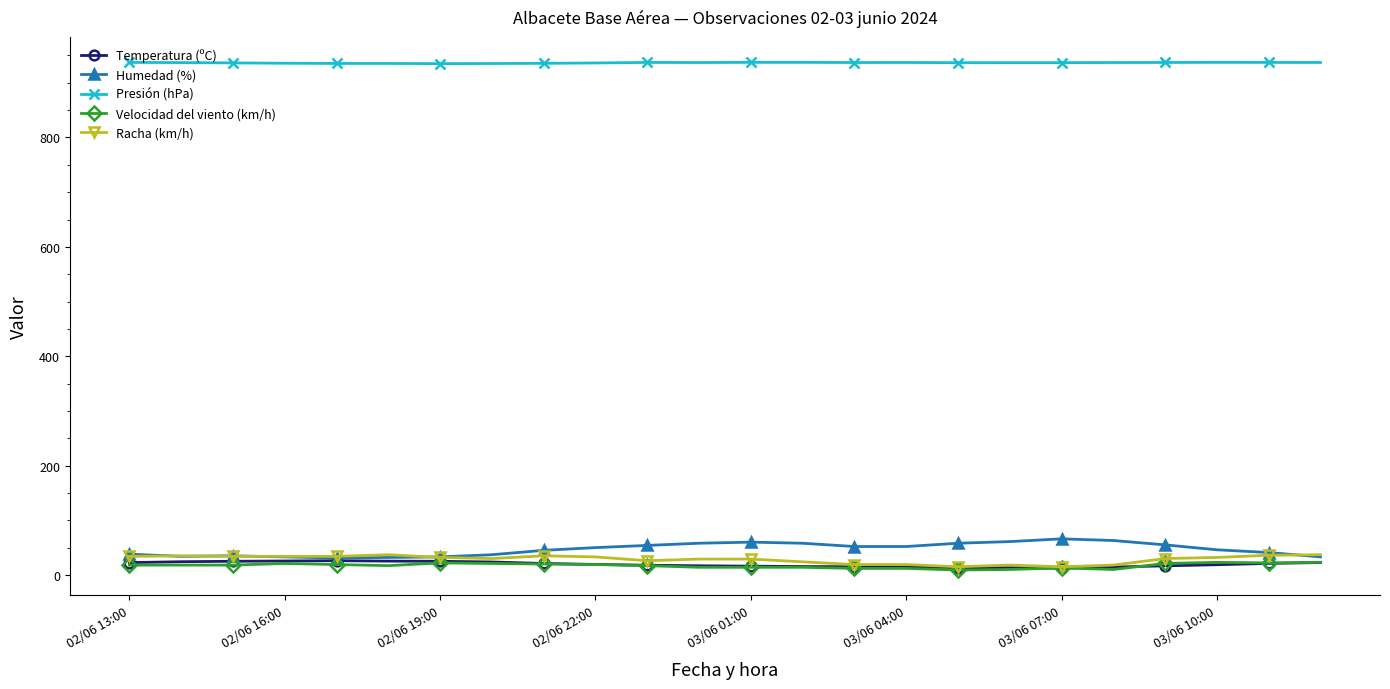

True or false: Velocidad del viento (km/h) has more than 2 points higher than both neighbors.

True